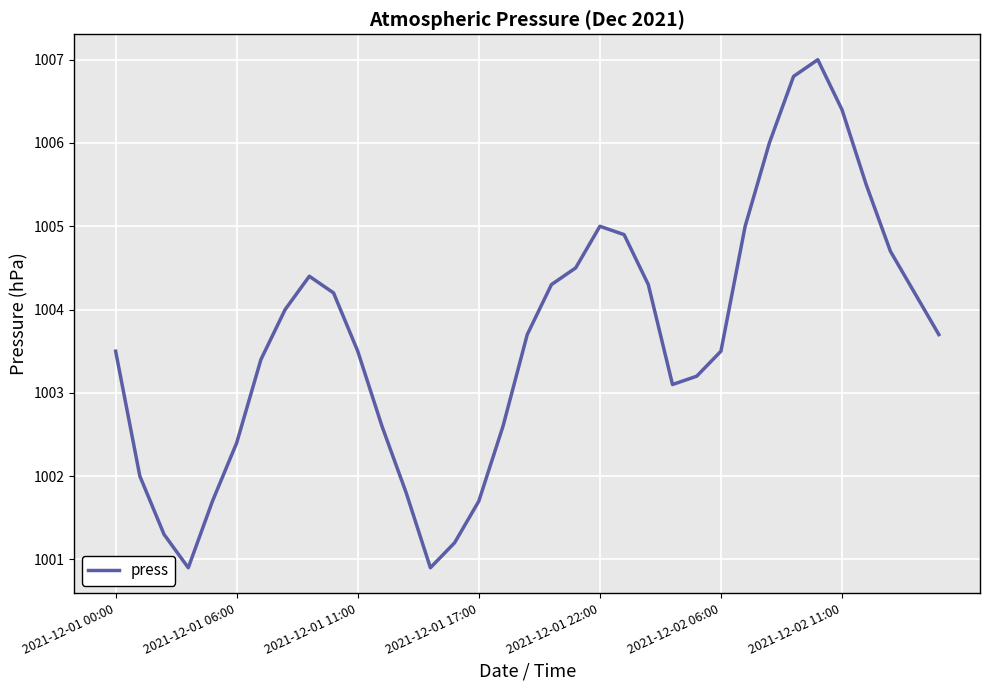

What is the average value?

1003.7